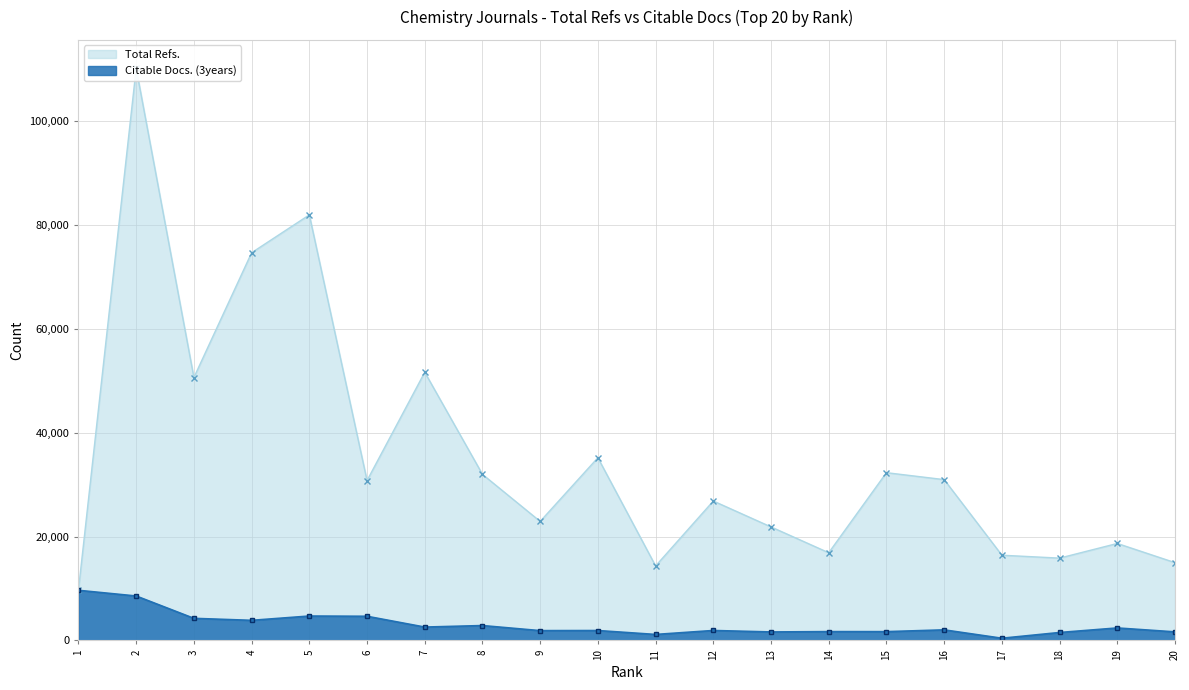

Where is the first local minimum for Total Refs.?

3